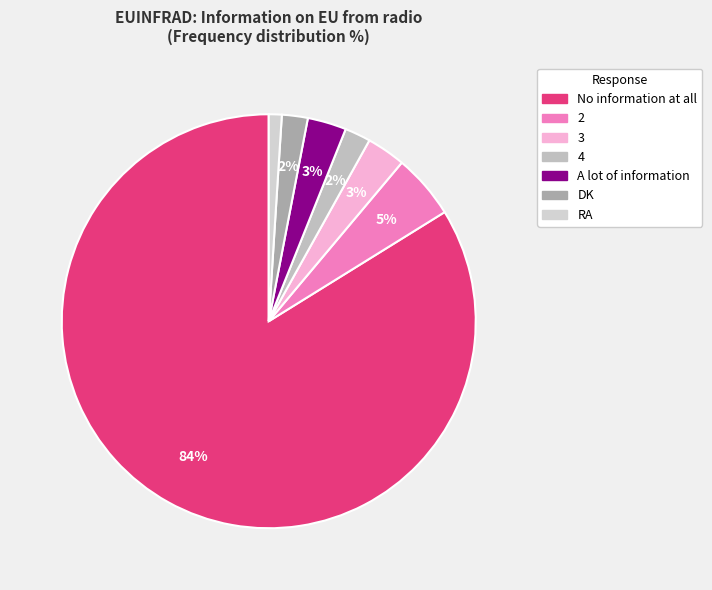

Is 2 the majority of the pie?

No